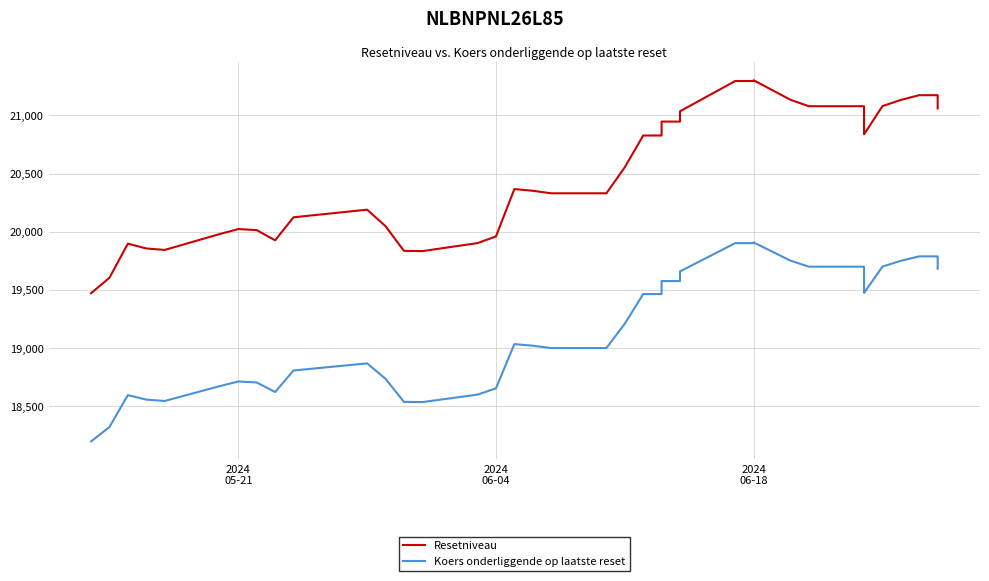

True or false: Resetniveau and Koers onderliggende op laatste reset intersect in this chart.

False